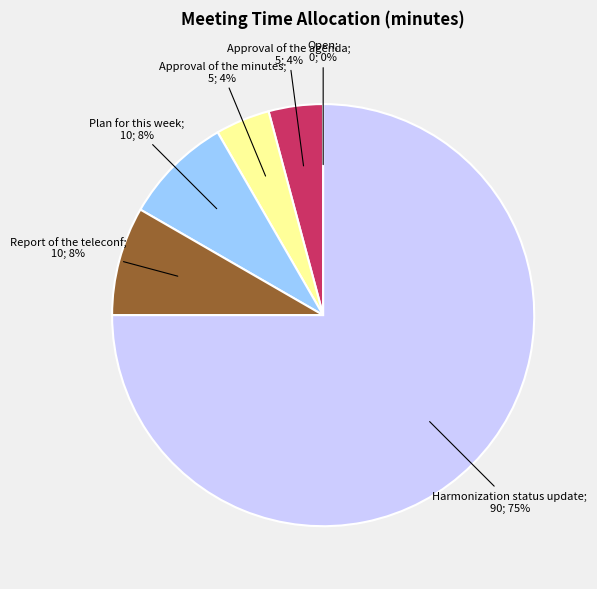

Is there a majority slice in this chart?

Yes